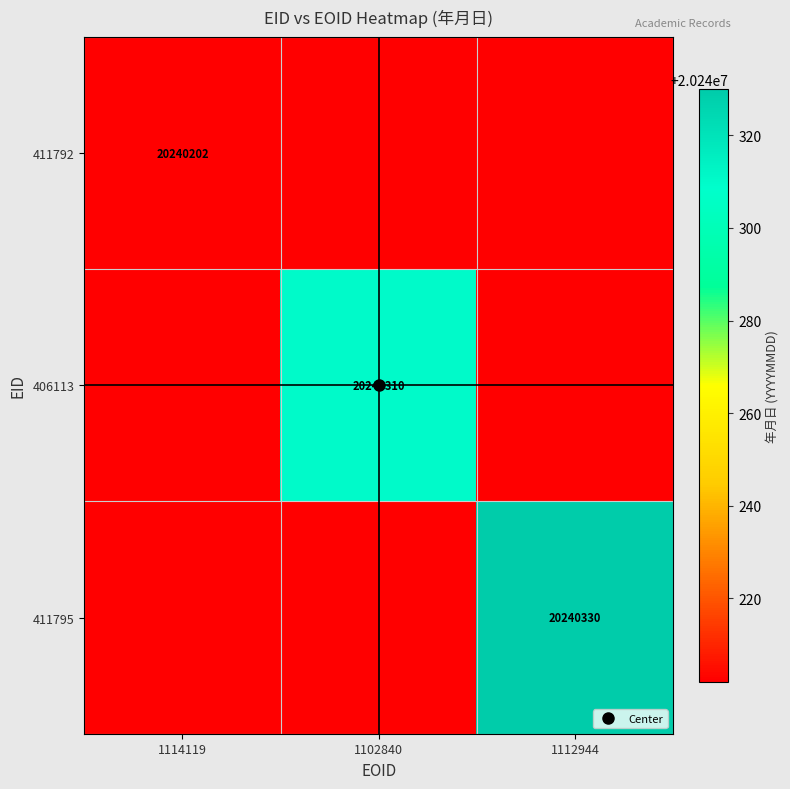

Which series has the widest spread of values?

411795